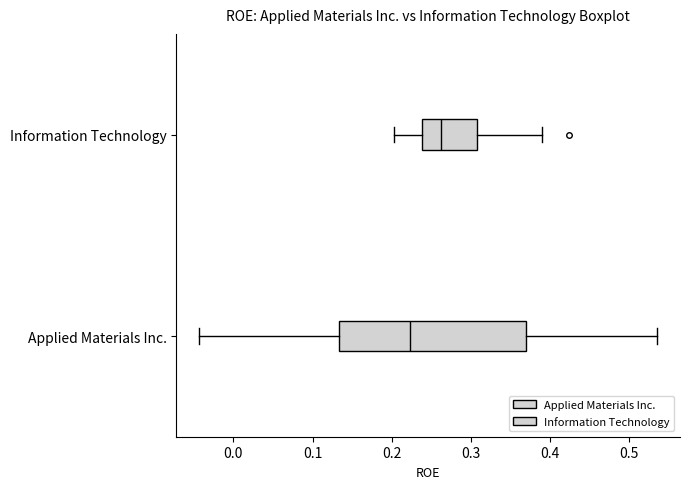

Reading bottom to top, read every box against the x-axis: the position of its median line, the range the box covers, and the ends of its whiskers. The values are not printed on the chart, so give them approximately, as read against the axis.

Applied Materials Inc.: median 0.22, box 0.13 to 0.37, whiskers -0.04 to 0.54
Information Technology: median 0.26, box 0.24 to 0.31, whiskers 0.20 to 0.39